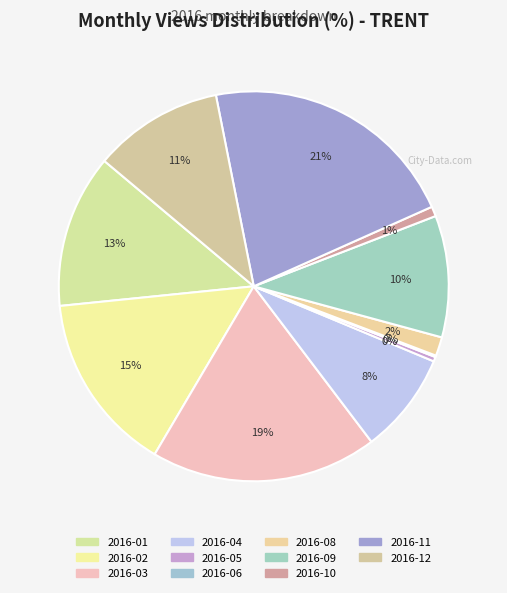

True or false: 2016-09 accounts for 1% of the total.

False